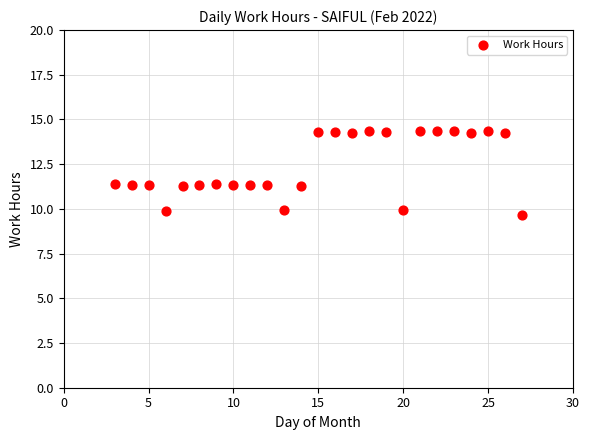

What is the range of X values (max minus min)?

24.0